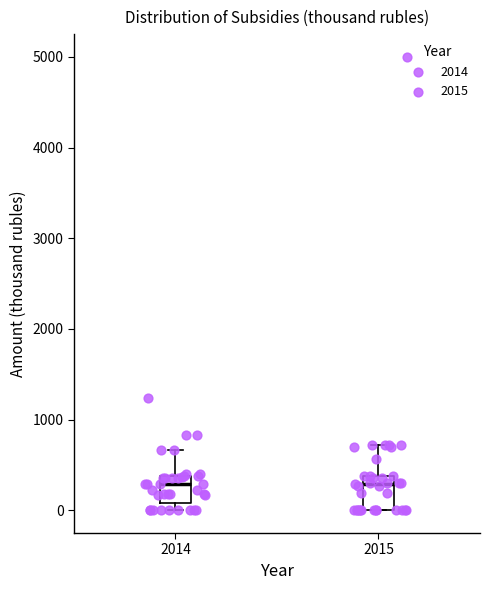

Reading left to right, transcribe this box plot: for each box, give where its median line is, the range the box spans, and where its two whiskers end, as read against the y-axis. The values are not printed on the chart, so give them approximately, as read against the axis.

2014: median 300, box 100 to 400, whiskers 0 to 700
2015: median 300, box 0 to 400, whiskers 0 to 700